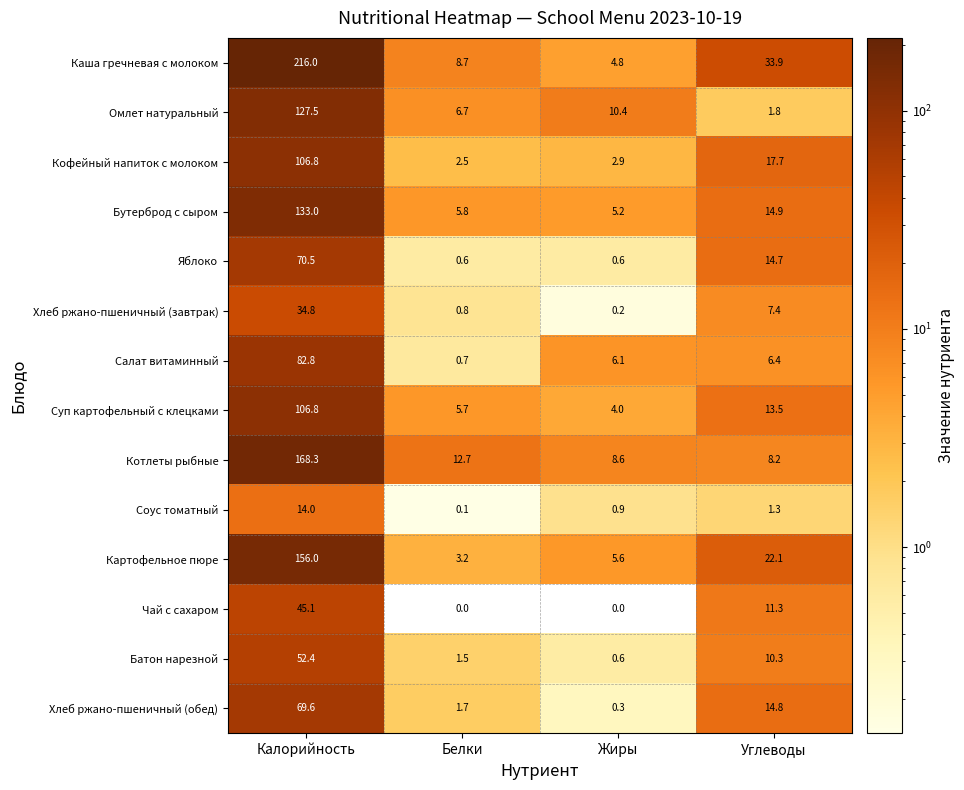

At which label does Яблоко first exceed 14?

Калорийность